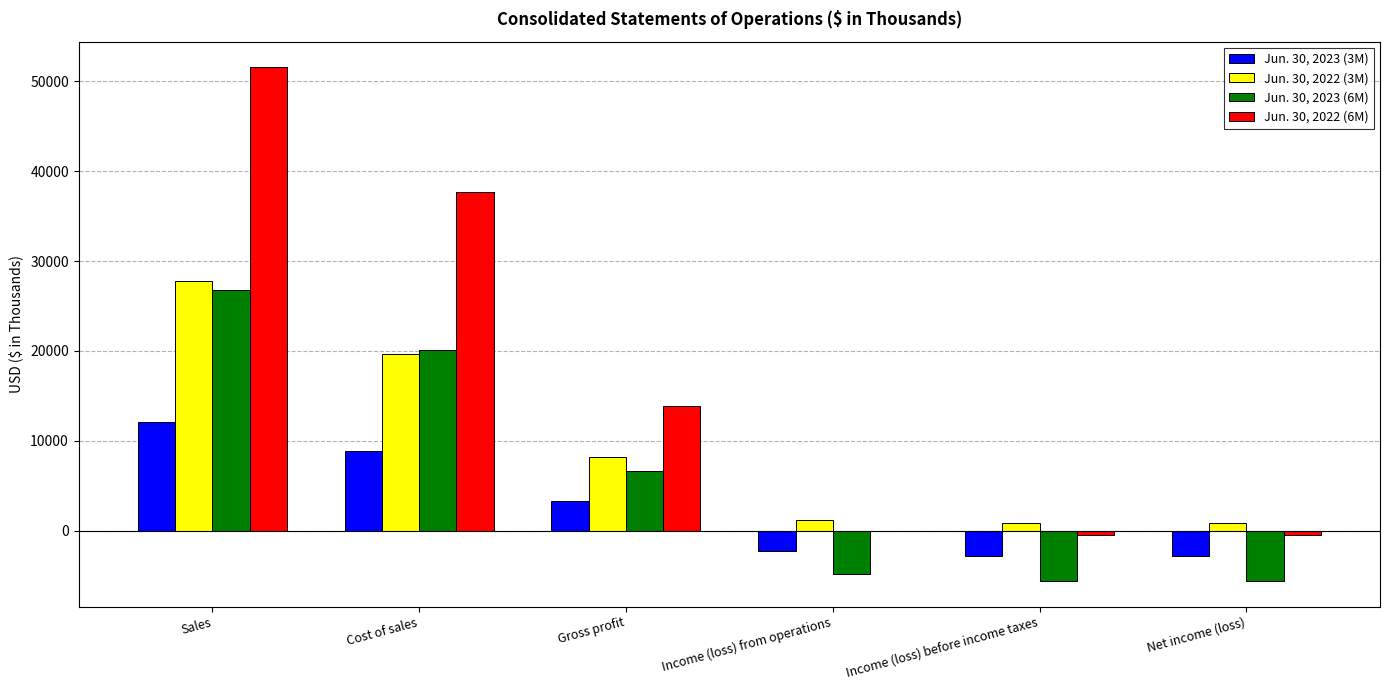

At which label does Jun. 30, 2022 (6M) reach its peak?

Sales